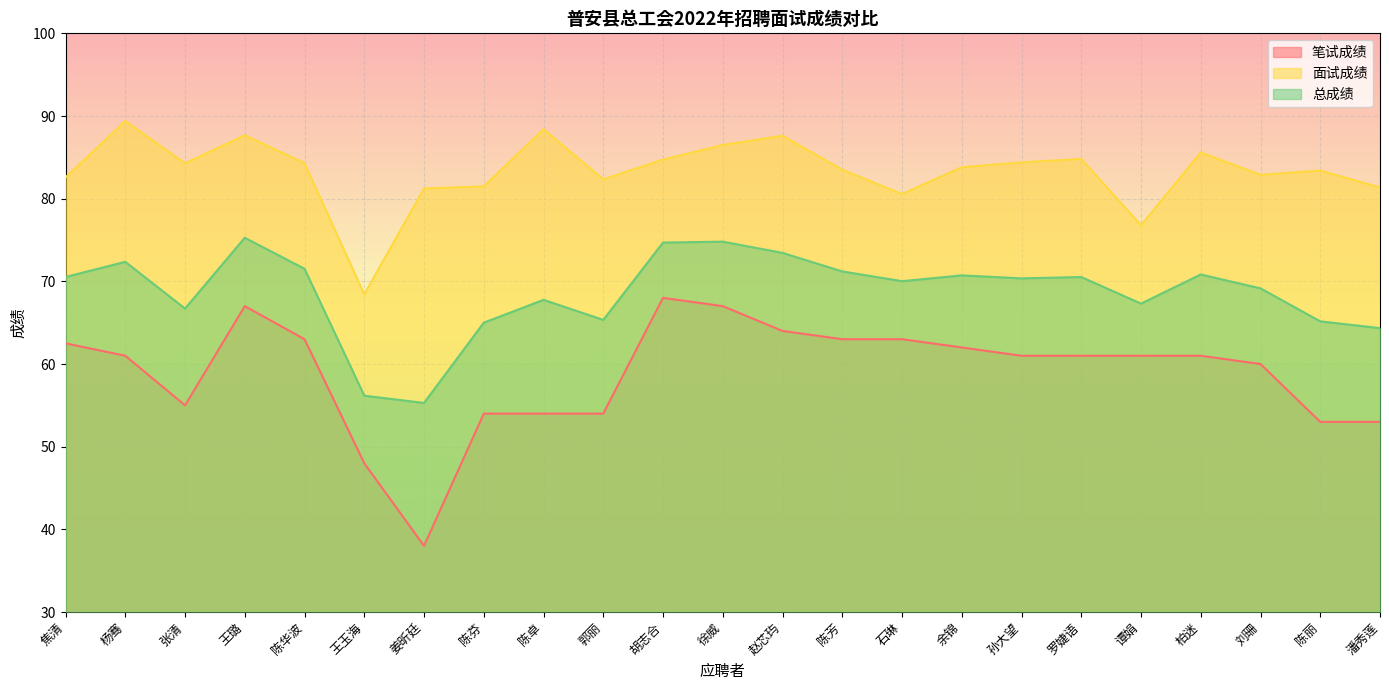

Rank the series by their average value, from lowest to highest.

笔试成绩, 总成绩, 面试成绩